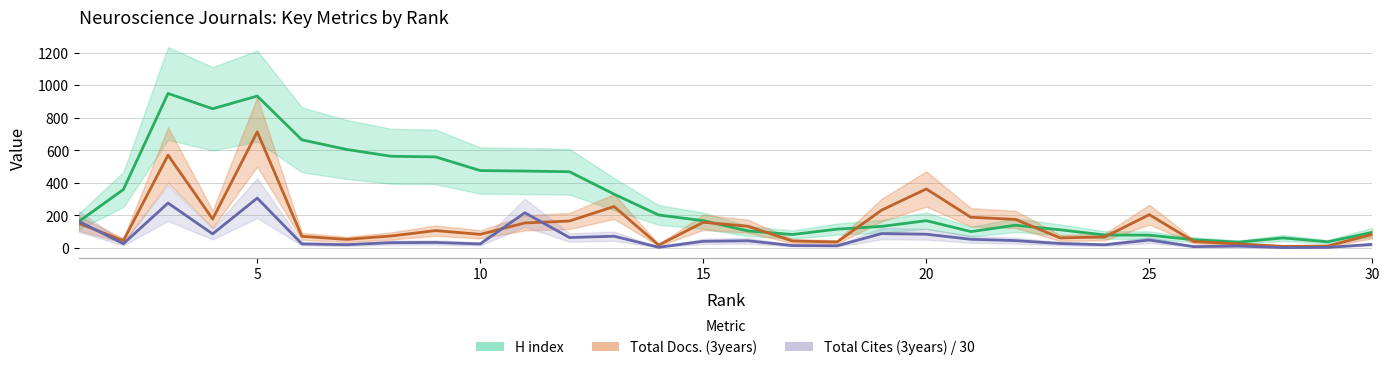

List the series in order of their overall mean, highest first.

H index, Total Docs. (3years), Total Cites (3years)